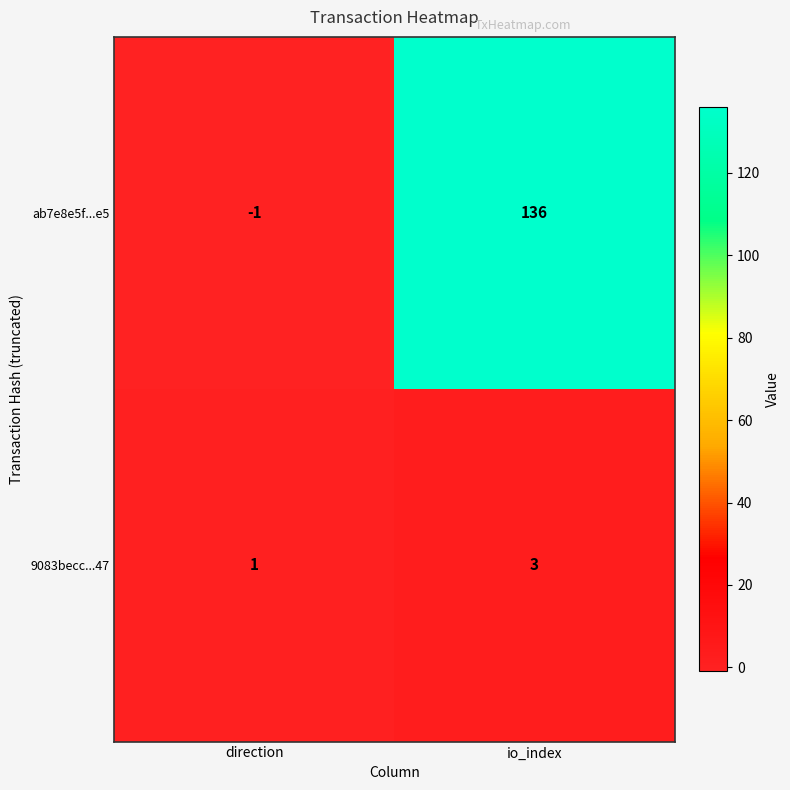

How many distinct data groups are displayed?

2